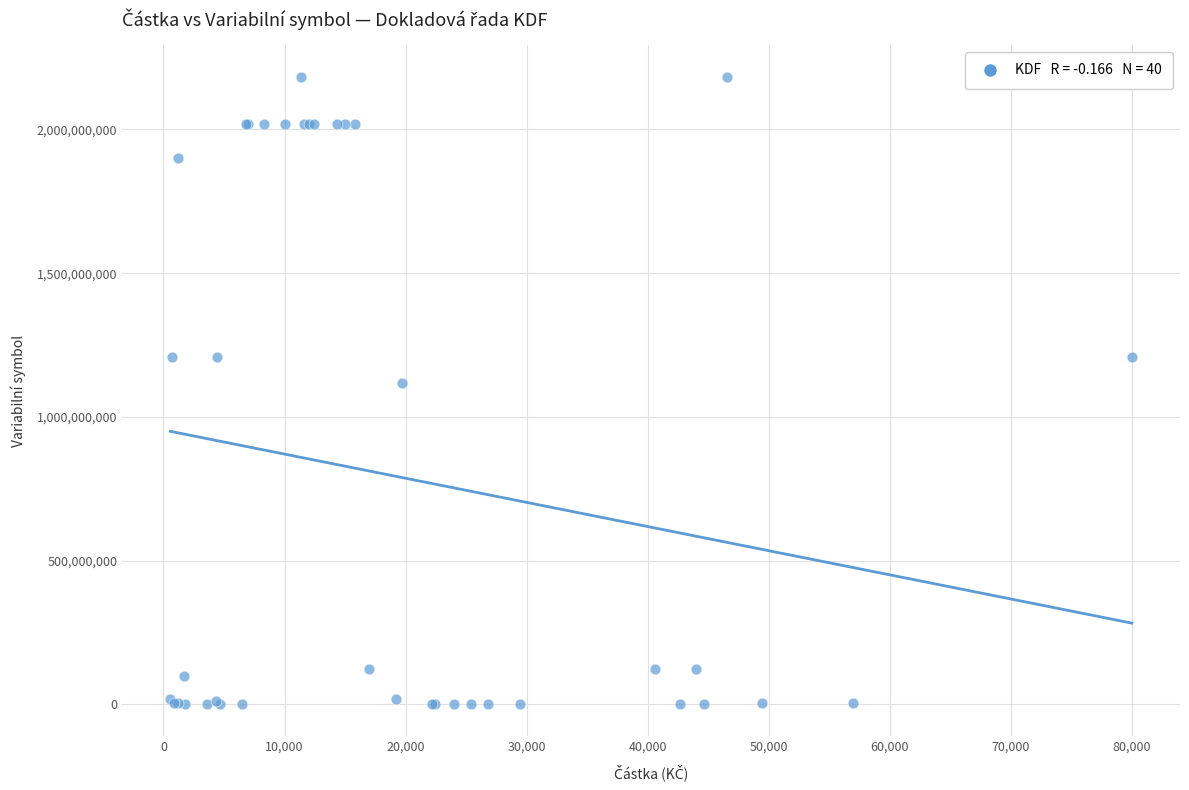

What Y value in the scatter plot is closest to 1091743256?

1118110178